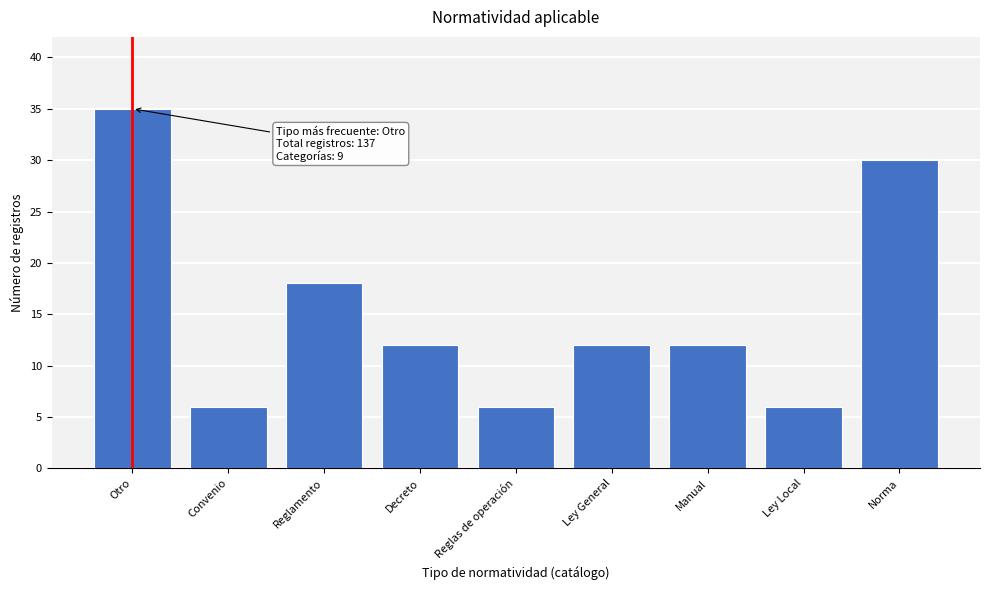

Reading right to left, transcribe all the data shown in this chart.

30	6	12	12	6	12	18	6	35